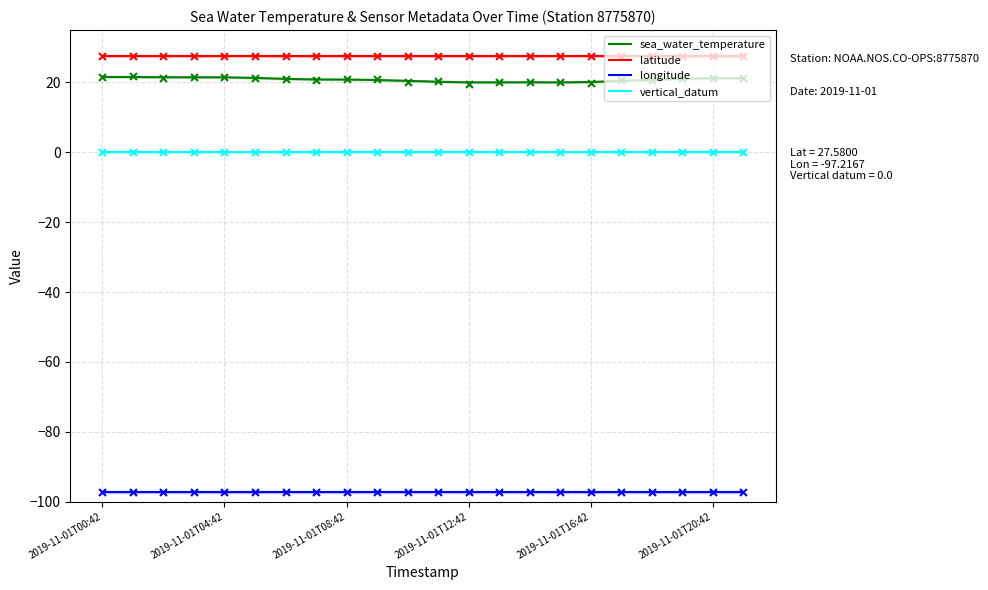

At how many categories does at least one series exceed -45?

22